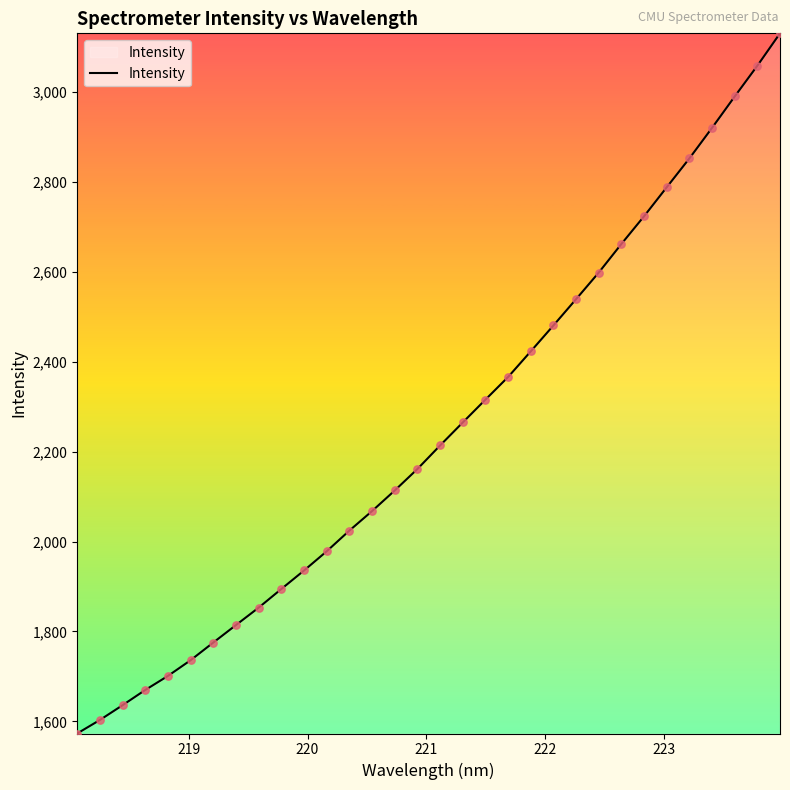

What is the maximum value shown in the chart?

3130.8